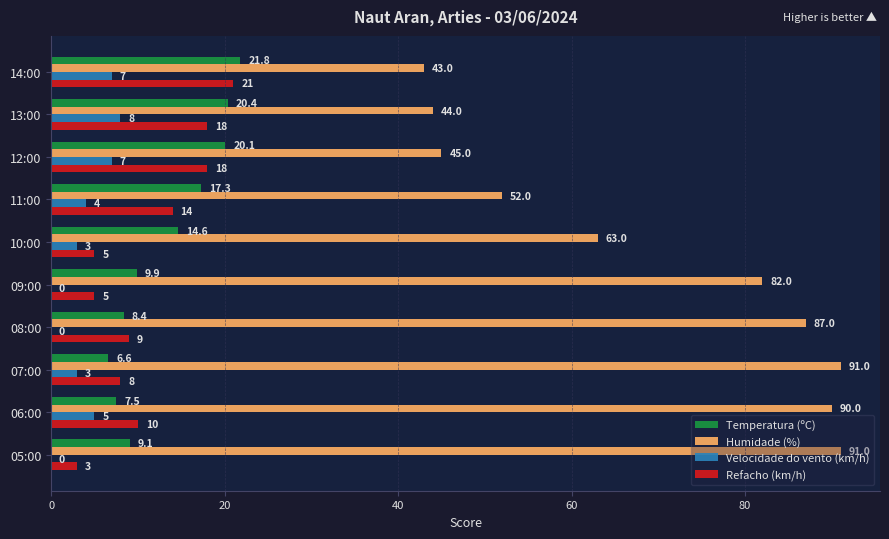

At which category is the sum across all series the highest?

06:00